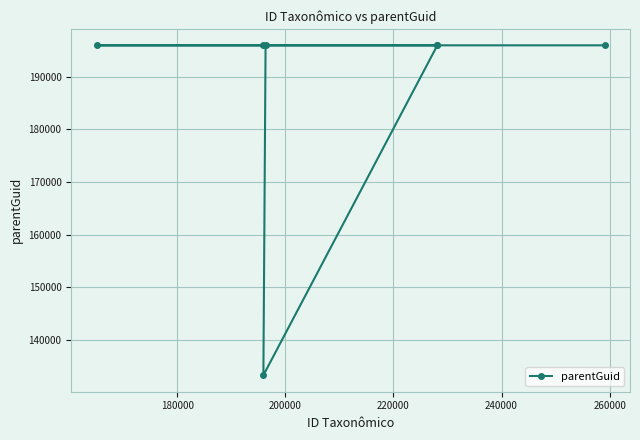

Reading left to right, what are all the values shown in this chart?

195938	195938	133316	195938	195938	195938	195938